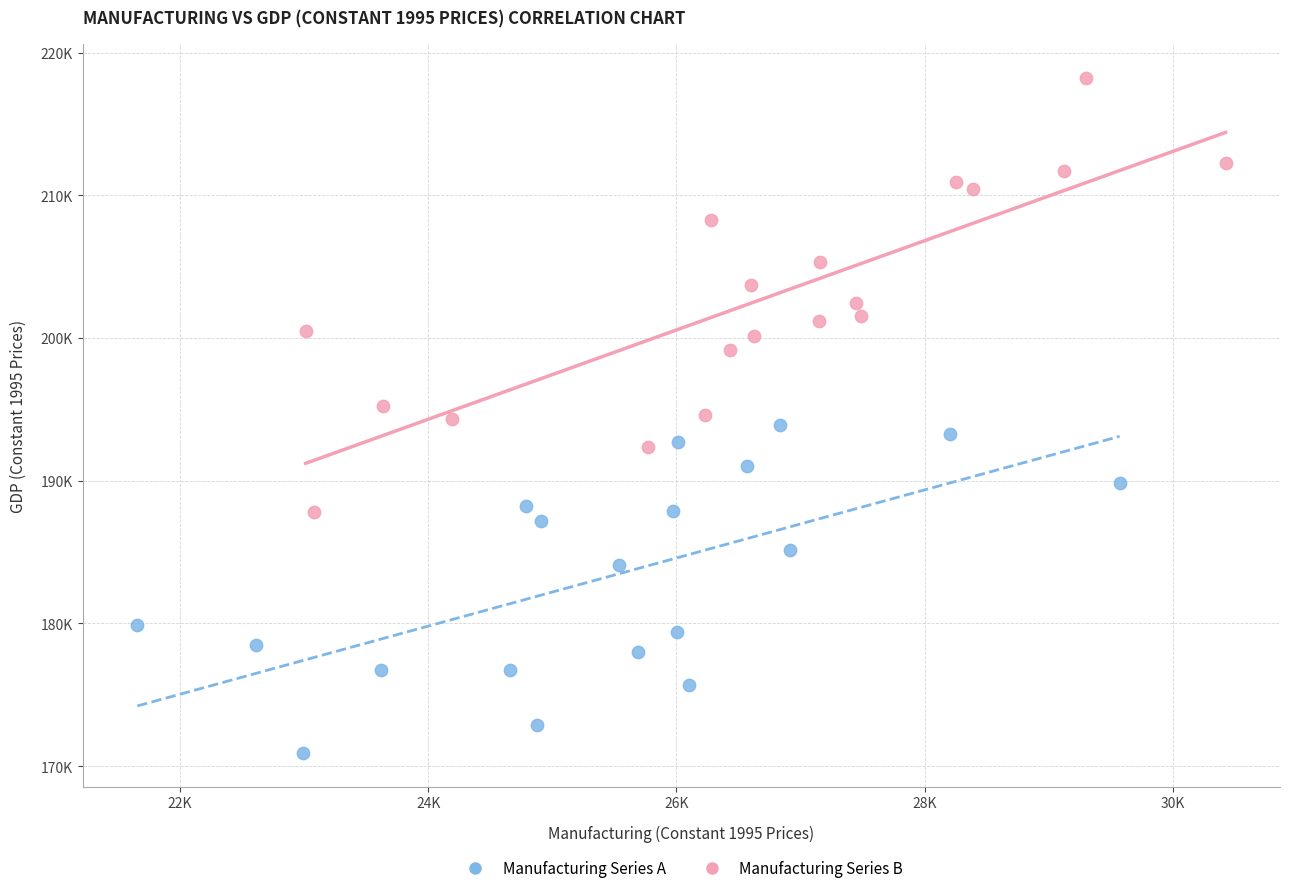

Which series reaches the maximum Y coordinate?

Manufacturing Series B